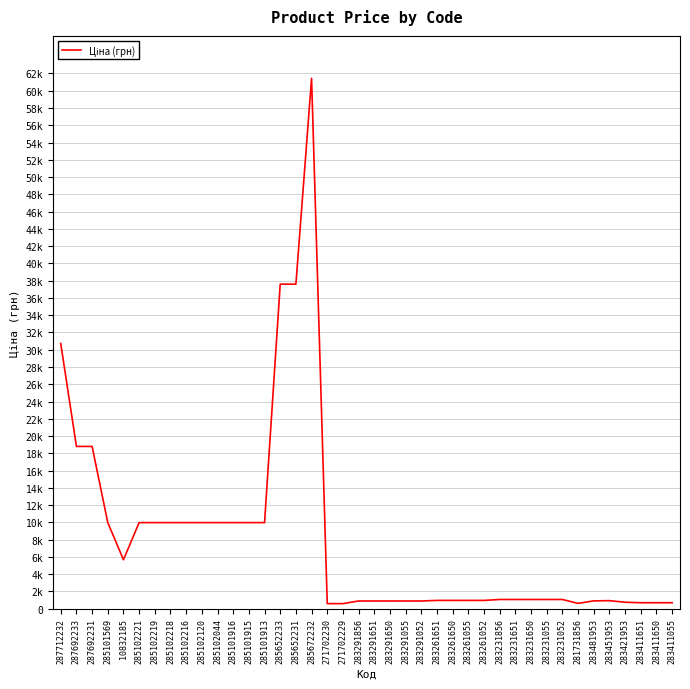

Reading left to right, extract all data points from this chart.

287712232=30717.1	287692233=18796.8	287692231=18796.8	285101569=9975.0	10832185=5673.8	285102221=9975.0	285102219=9975.0	285102218=9975.0	285102216=9975.0	285102120=9975.0	285102044=9975.0	285101916=9975.0	285101915=9975.0	285101913=9975.0	285652233=37593.6	285652231=37593.6	285672232=61434.3	271702230=589.9	271702229=589.9	283291856=895.9	283291651=895.9	283291650=895.9	283291055=895.9	283291052=895.9	283261651=963.5	283261650=963.5	283261055=963.5	283261052=963.5	283231856=1069.8	283231651=1069.8	283231650=1069.8	283231055=1069.8	283231052=1069.8	281731856=617.0	283481953=910.4	283451953=934.5	283421953=752.2	283411651=694.3	283411650=694.3	283411055=694.3